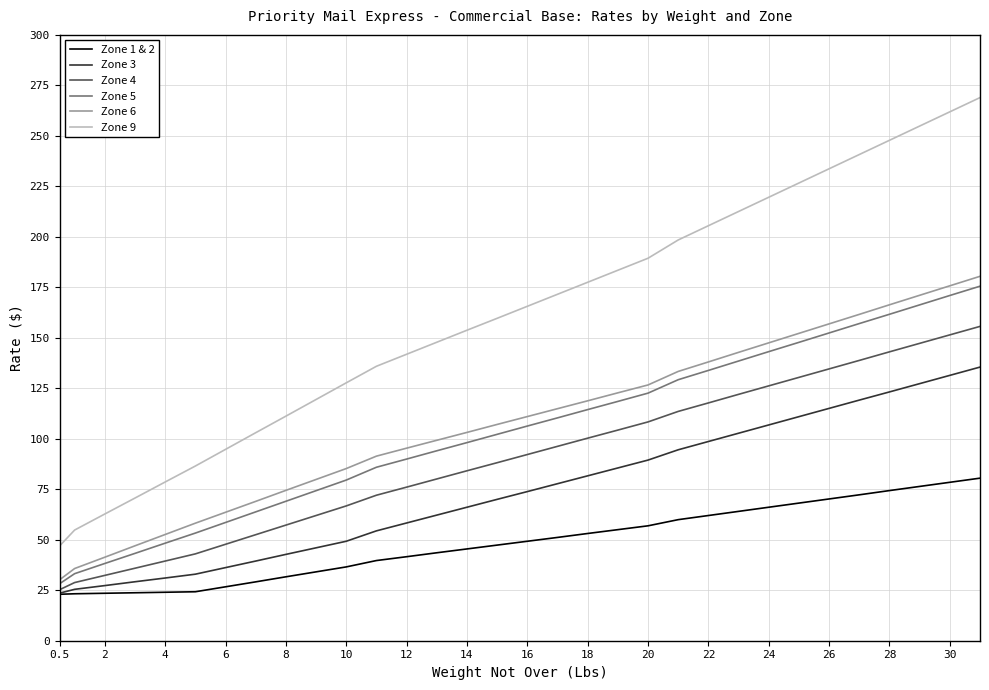

What is the minimum value for Zone 9?

46.9